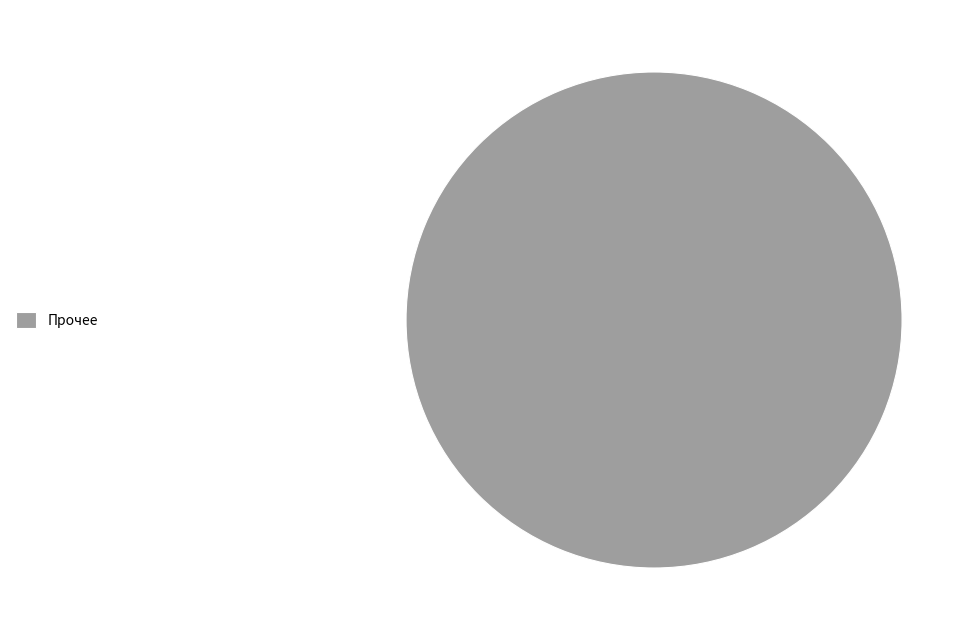

Is it true that Прочее is 100% of the pie?

True